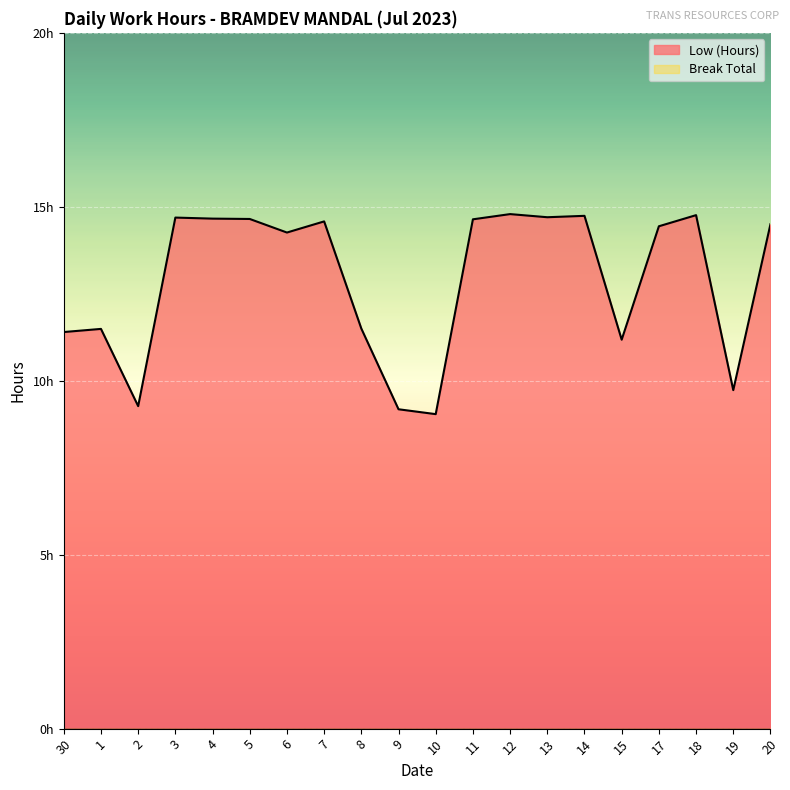

Rank the categories by value from highest to lowest.

12, 18, 14, 13, 3, 4, 5, 11, 7, 20, 17, 6, 8, 1, 30, 15, 19, 2, 9, 10